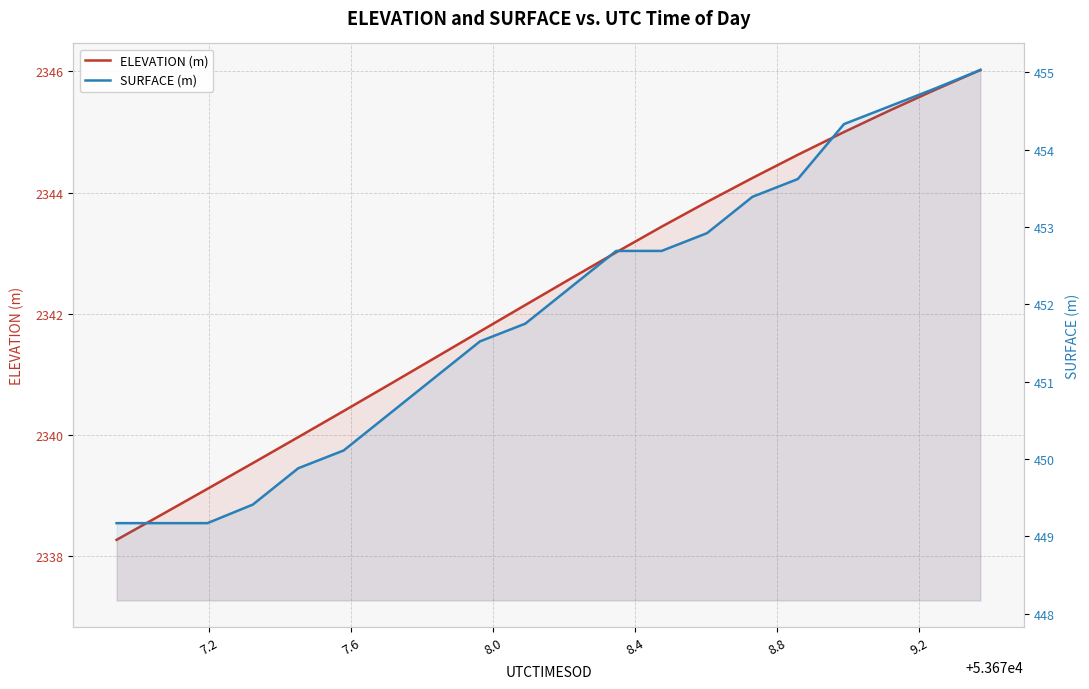

Rank the series by their maximum value, from highest to lowest.

ELEVATION (m), SURFACE (m)